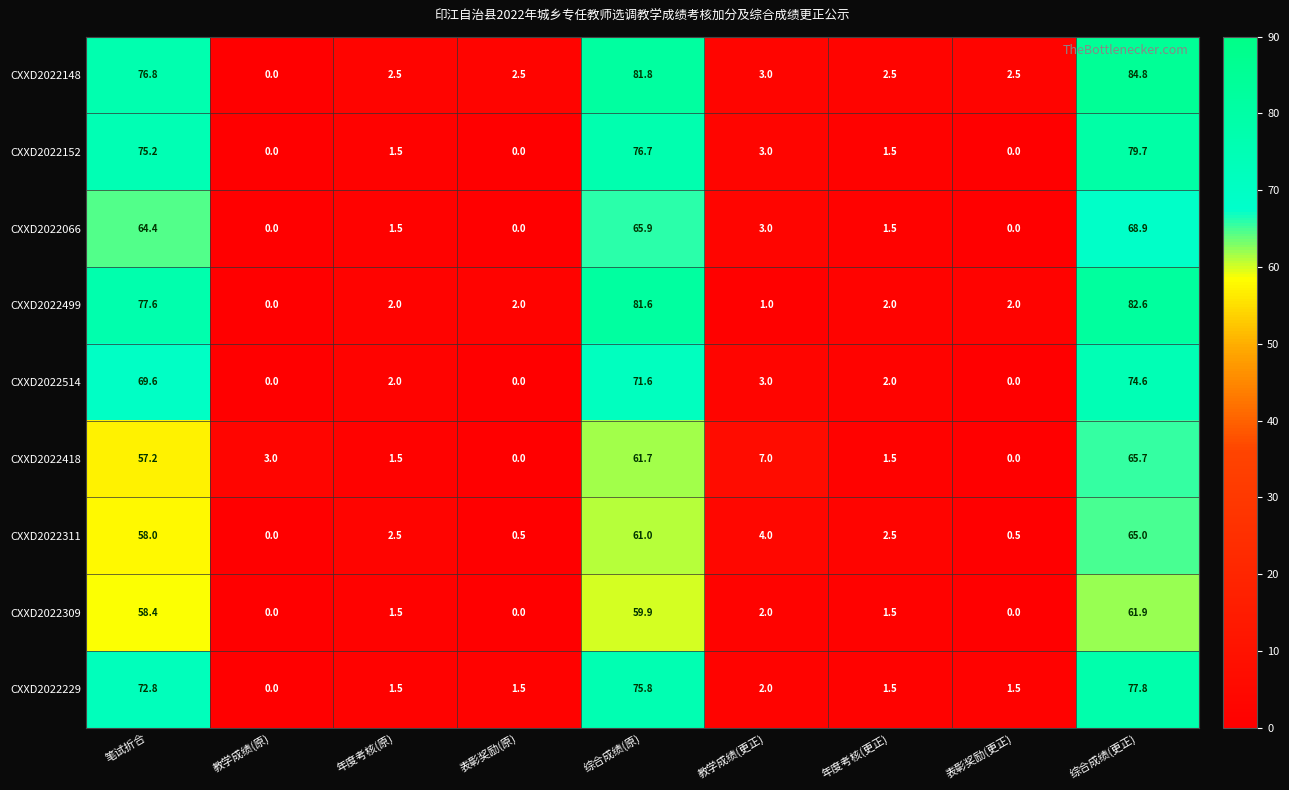

What is the total value across all series at 笔试折合?

610.0